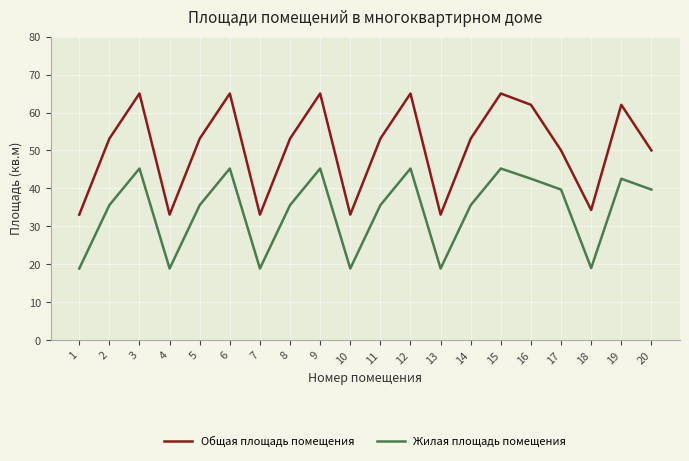

How many lines are shown in the chart?

2